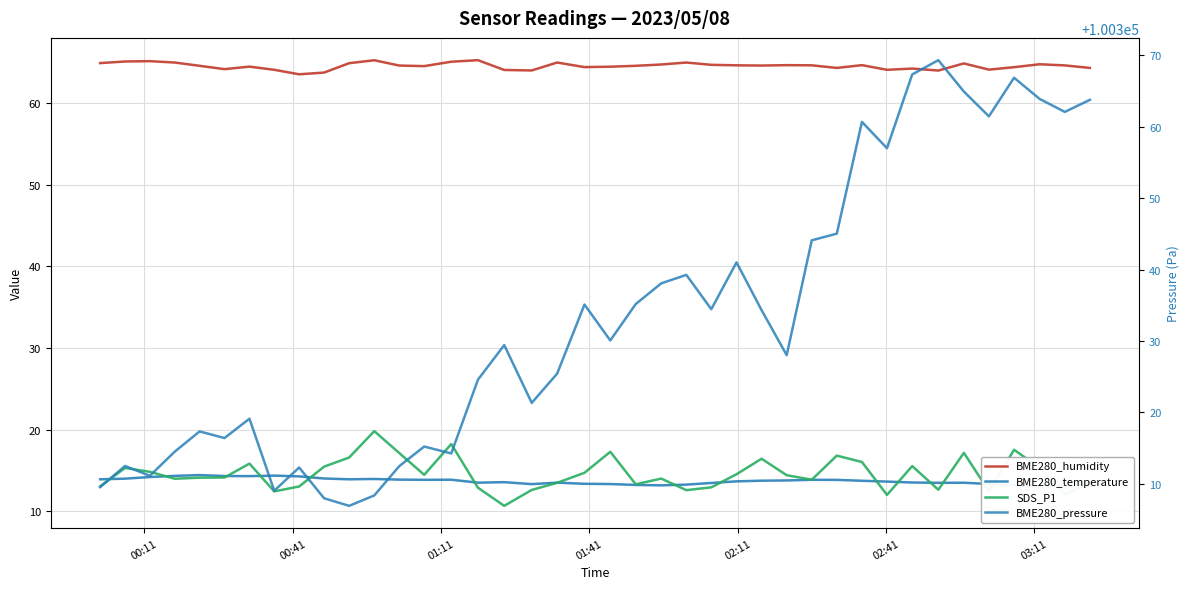

What is the minimum value shown in the chart?

10.7